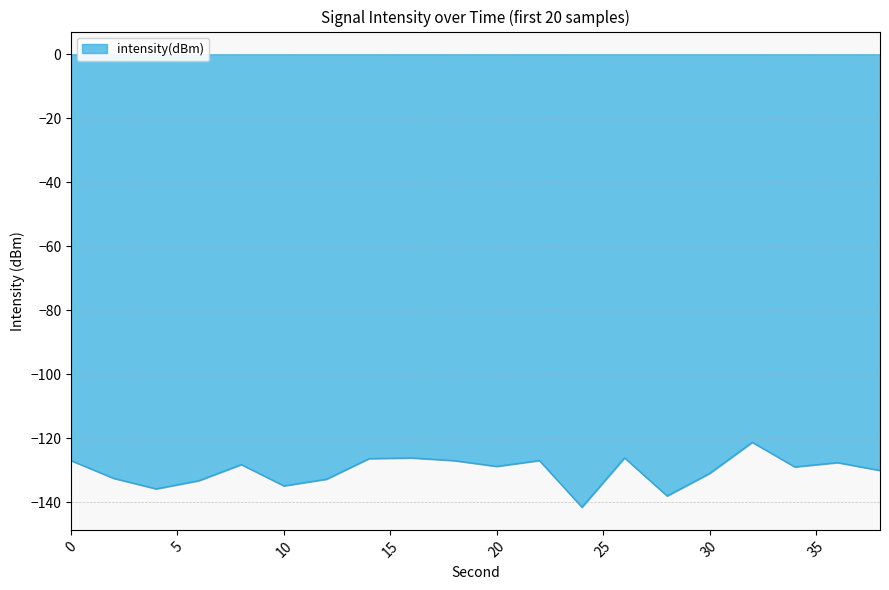

What is the difference between the maximum and minimum values?

20.3